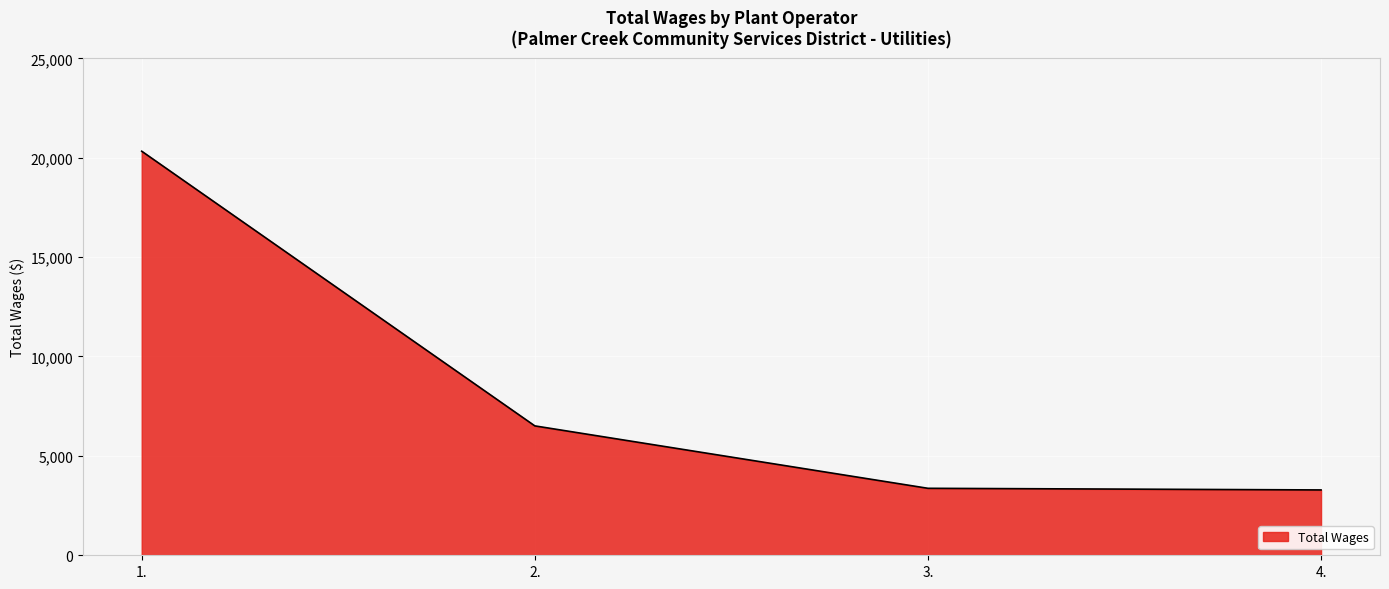

True or false: the data has more than 0 interior local peaks.

False